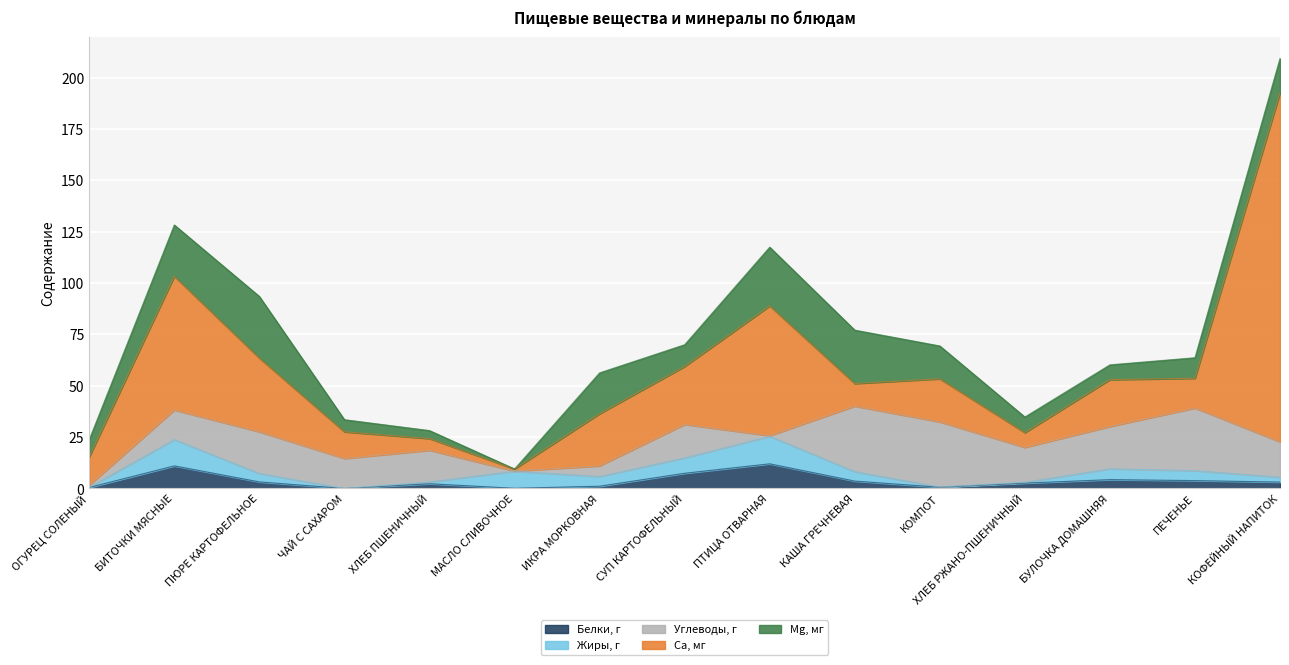

At which label does Белки, г reach its peak?

ПТИЦА ОТВАРНАЯ